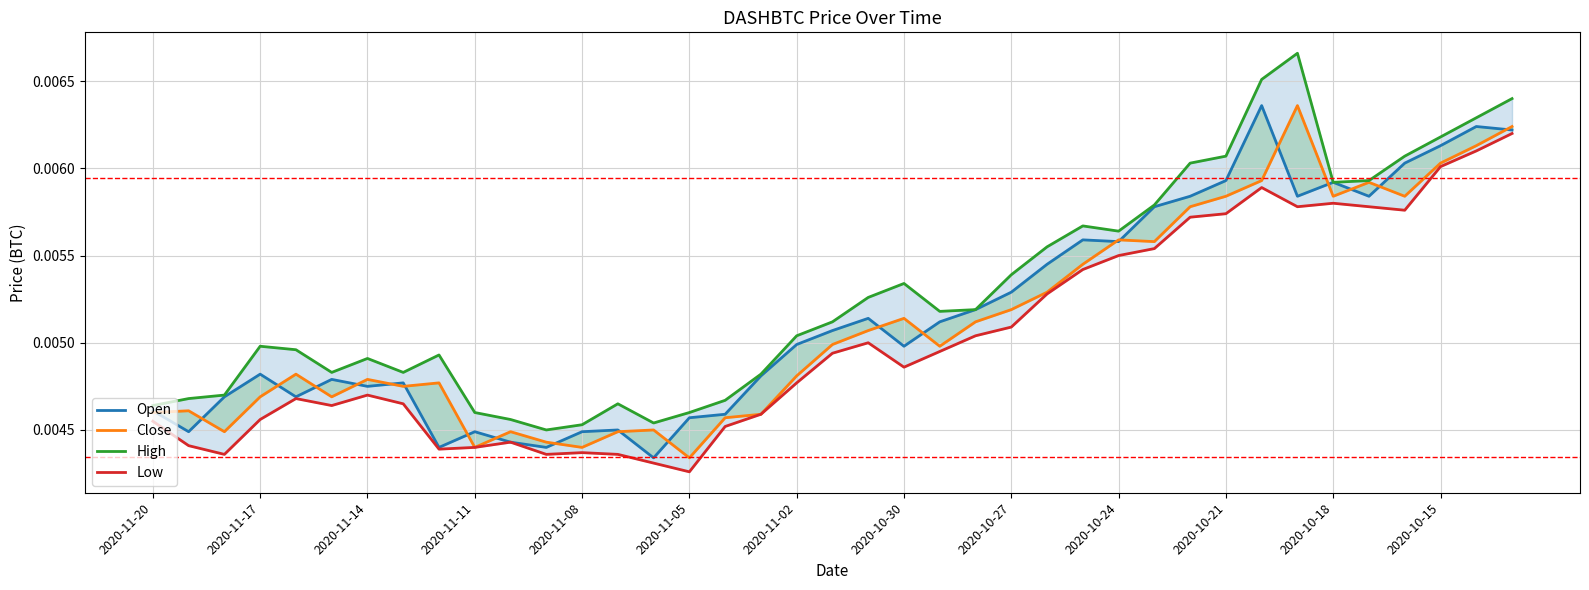

The Open series shows 0.0 at 22. True or false?

False